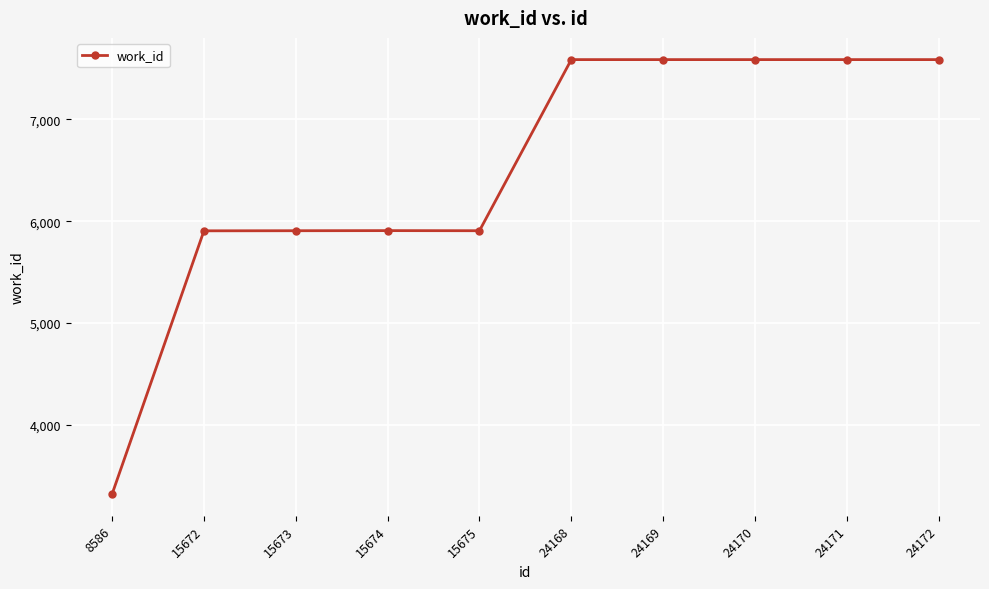

What is the value of the 8th point from the left?

7587